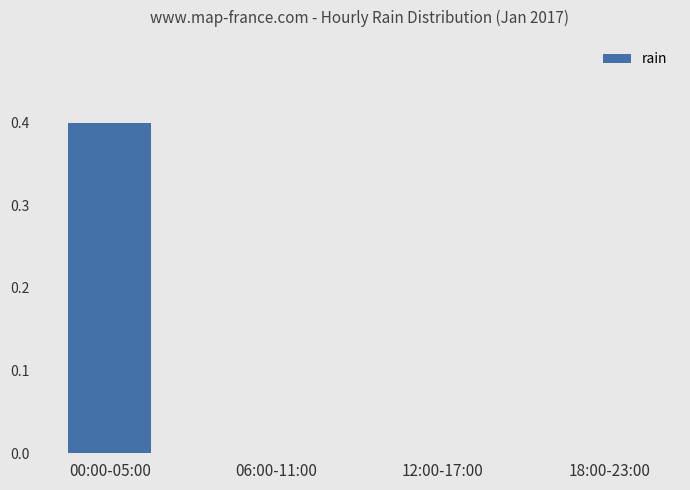

What is the average value?

0.1